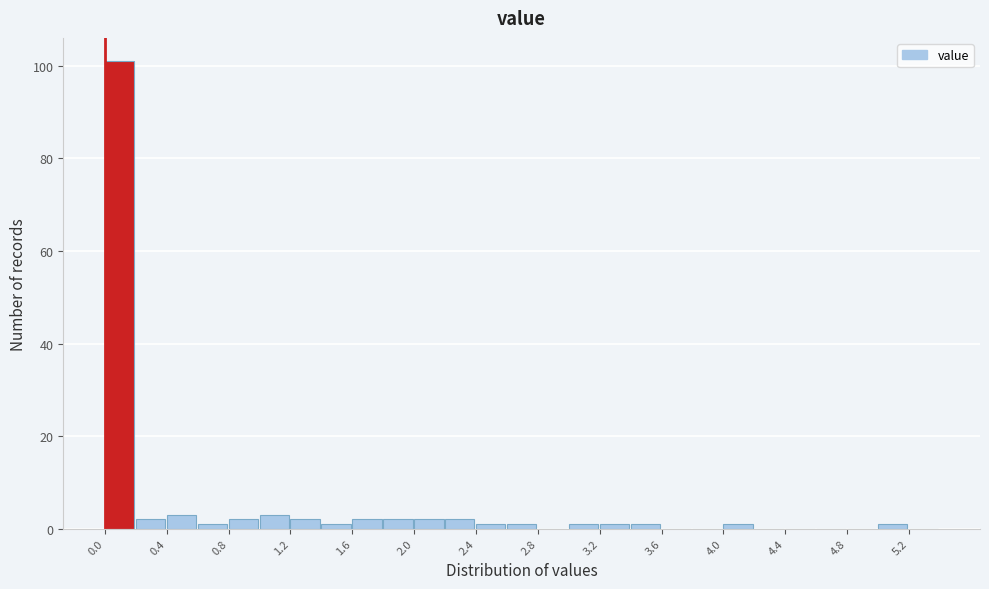

How tall is the bar that spans 0.8 to 1.0 on the x-axis? The values are not printed on the chart, so give them approximately, as read against the axis.

2